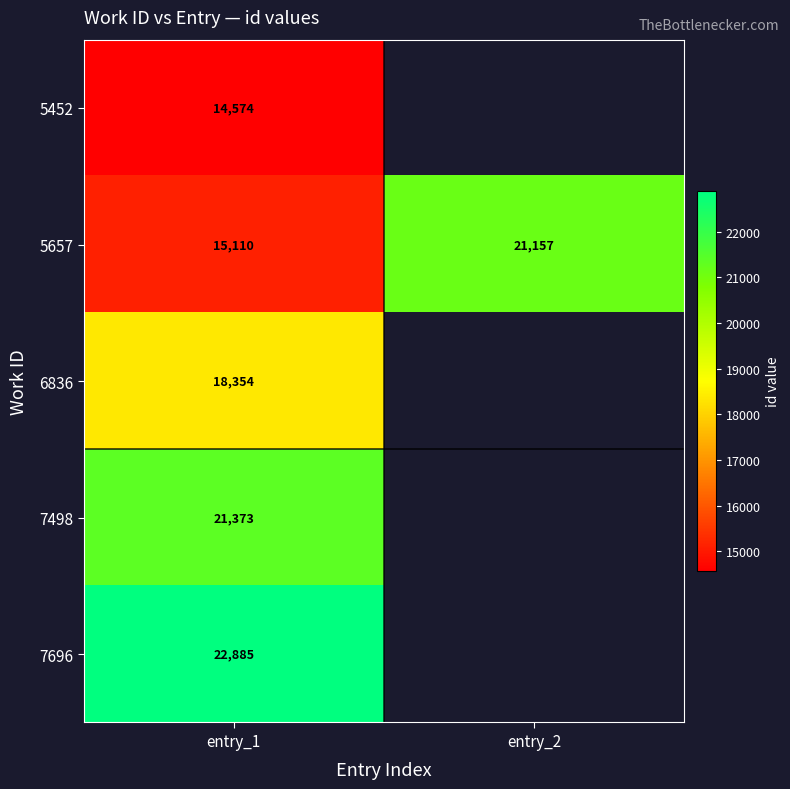

What is the difference between the 5657 values at entry_1 and entry_2?

6047